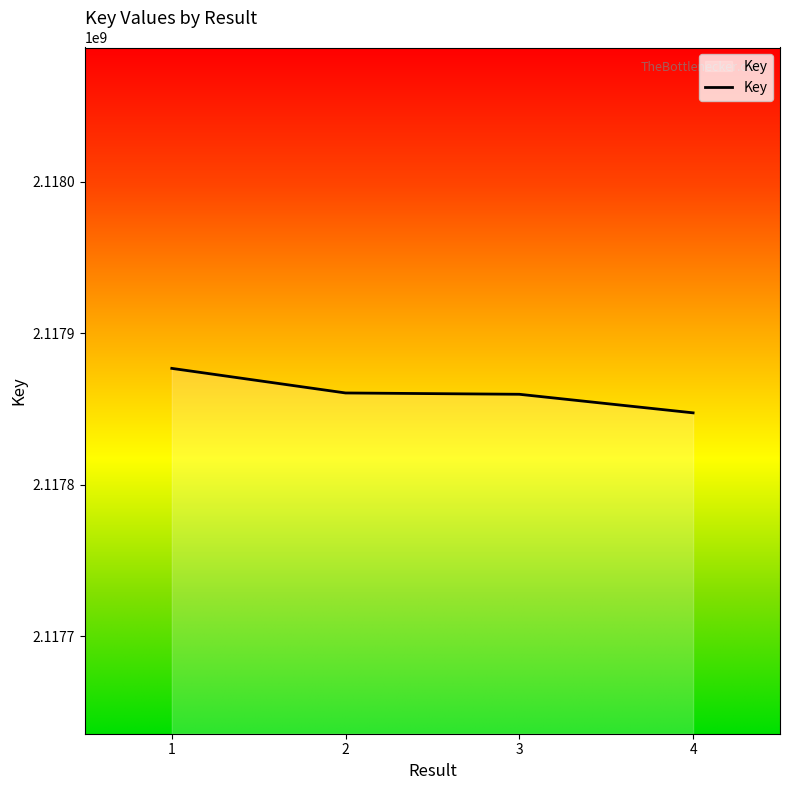

What is the sum of all values?

8471444693